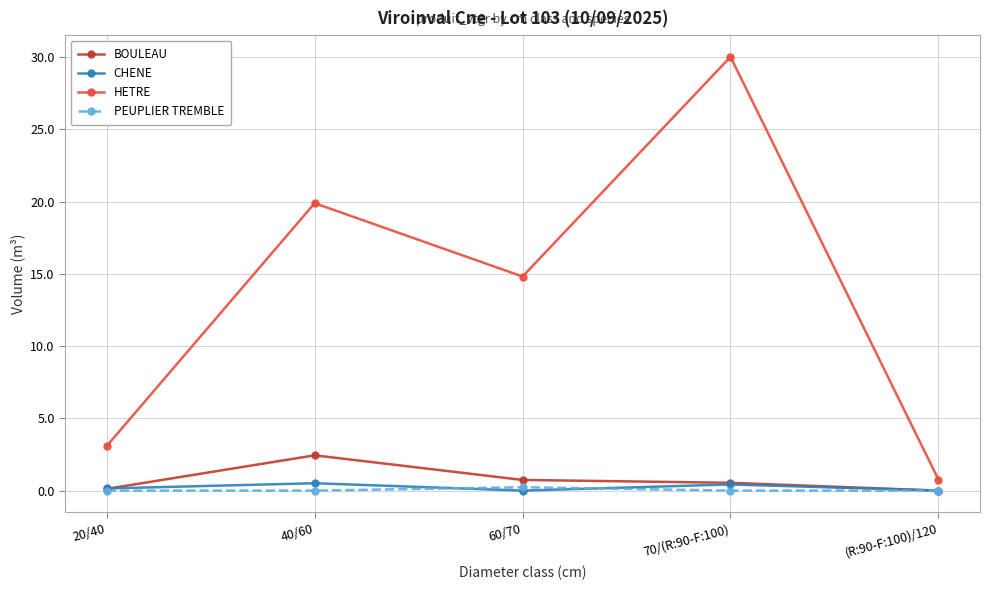

True or false: HETRE and BOULEAU intersect in this chart.

False